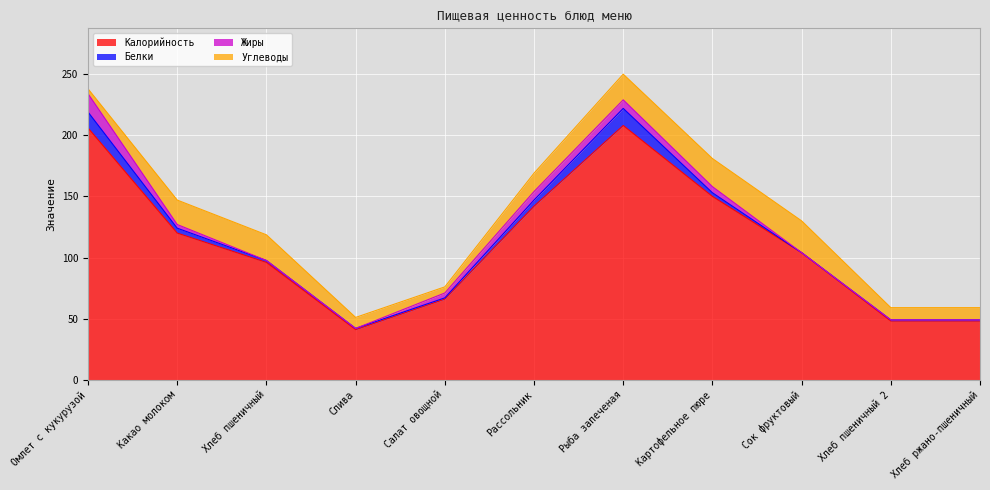

Rank the series by their maximum value, from lowest to highest.

Белки, Жиры, Углеводы, Калорийность